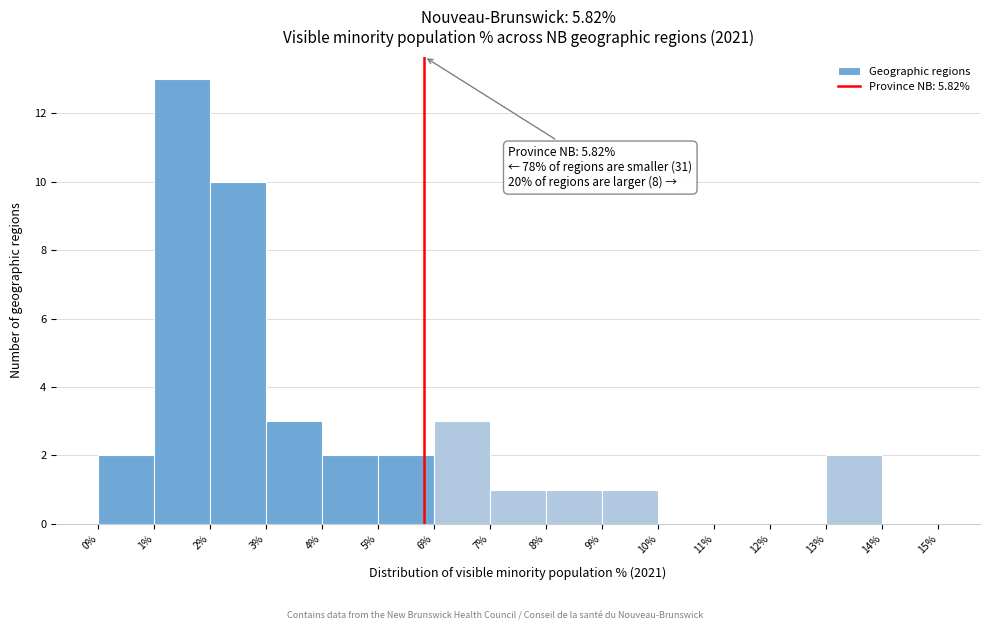

Which range on the x-axis has the tallest bar?

1% to 2%